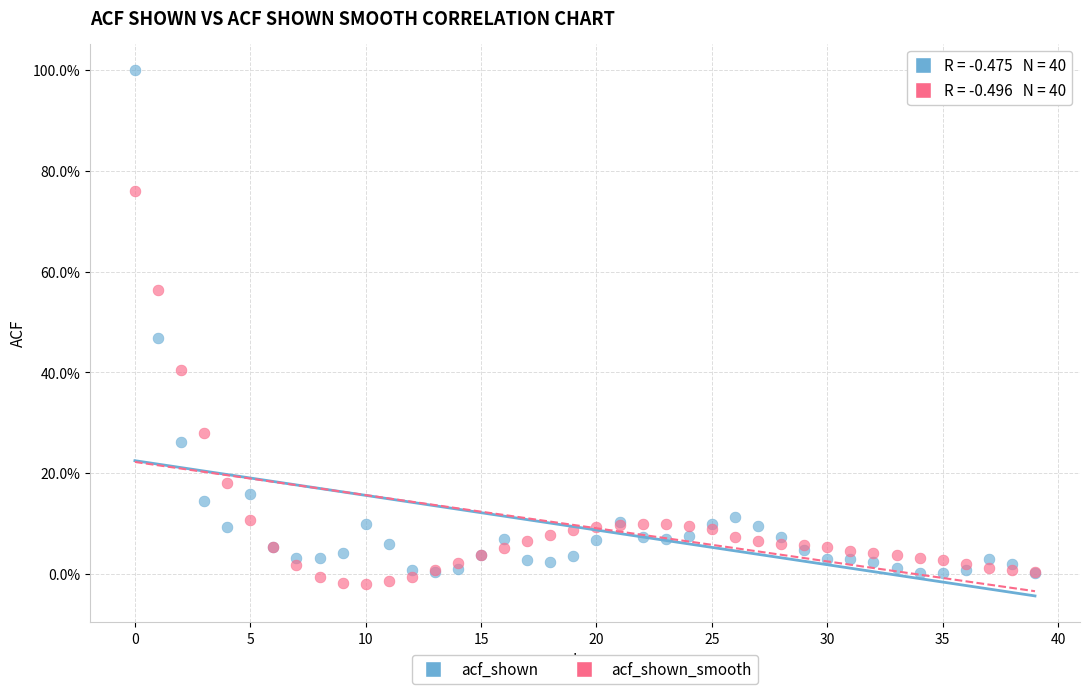

Which series reaches the minimum Y coordinate?

acf_shown_smooth